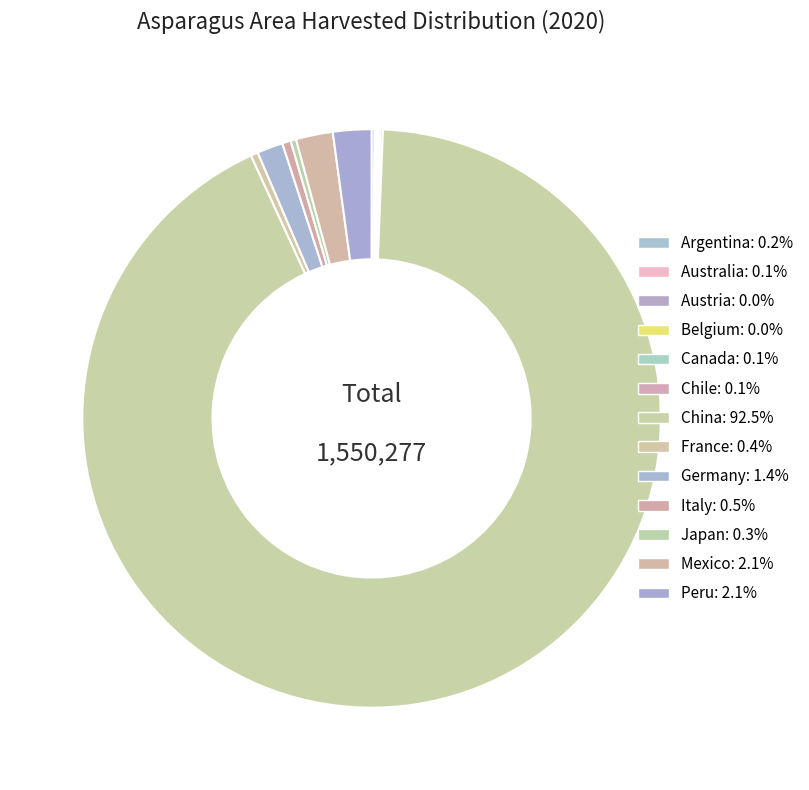

How many slices are in this pie chart?

13